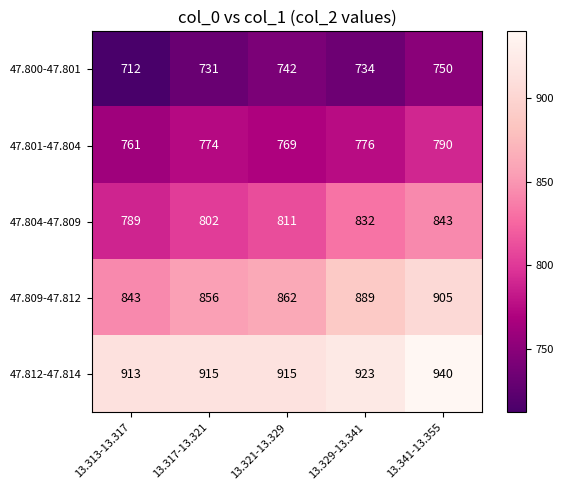

What is the difference between the maximum and minimum values in the 47.800-47.801 series?

38